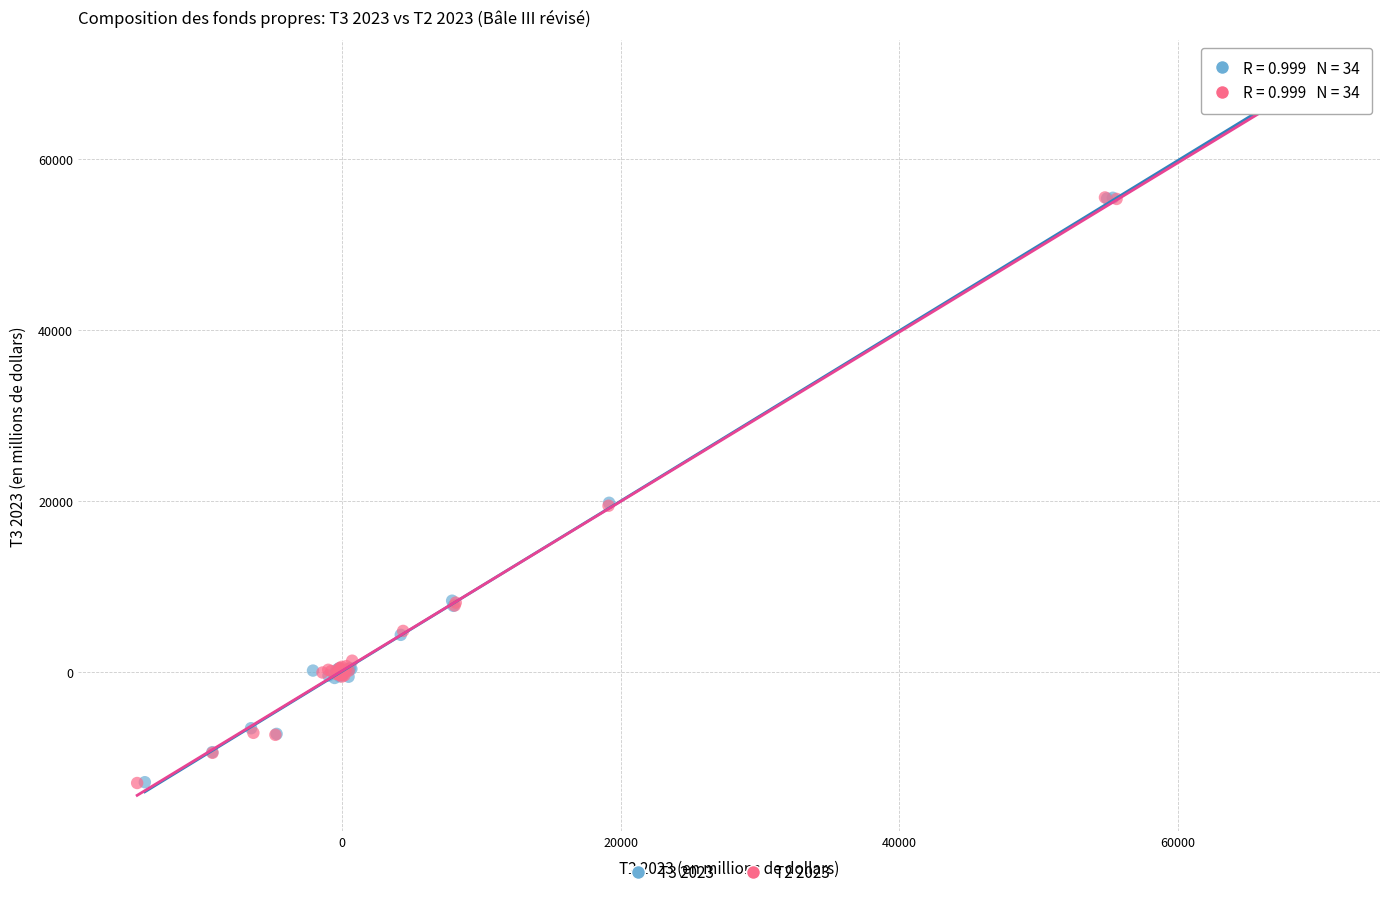

Which series has the largest Y range (max minus min)?

T2 2023